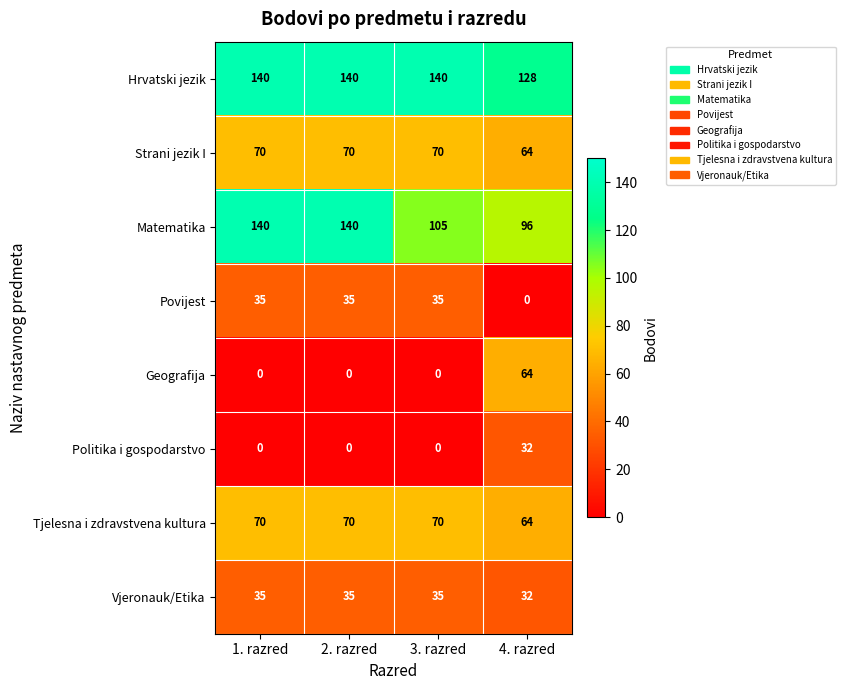

What is the highest value of the Matematika series?

140